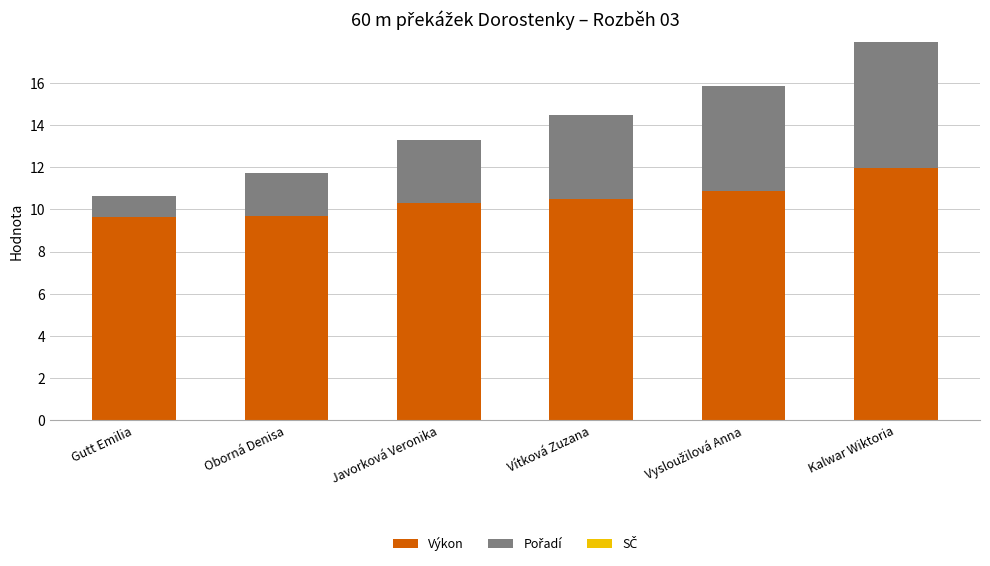

The Výkon series shows 16.8 at Oborná Denisa. True or false?

False